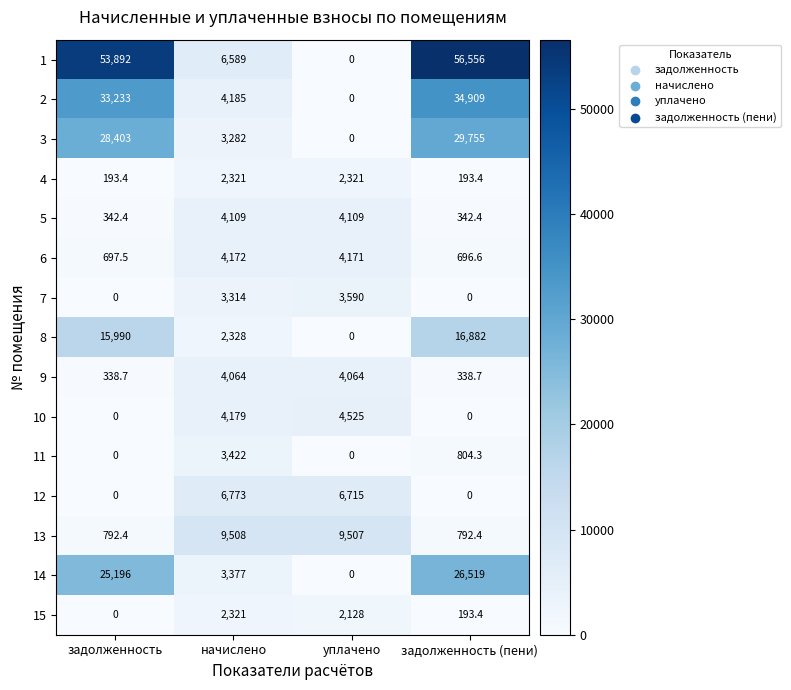

What is the difference between the maximum and minimum values in the 8 series?

16882.0